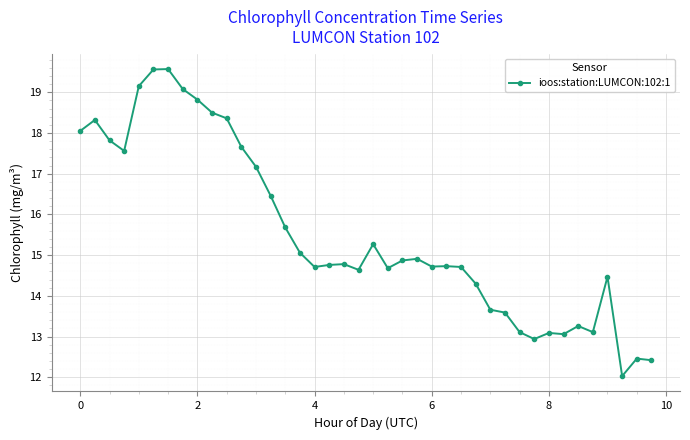

What is the greatest value displayed?

19.6